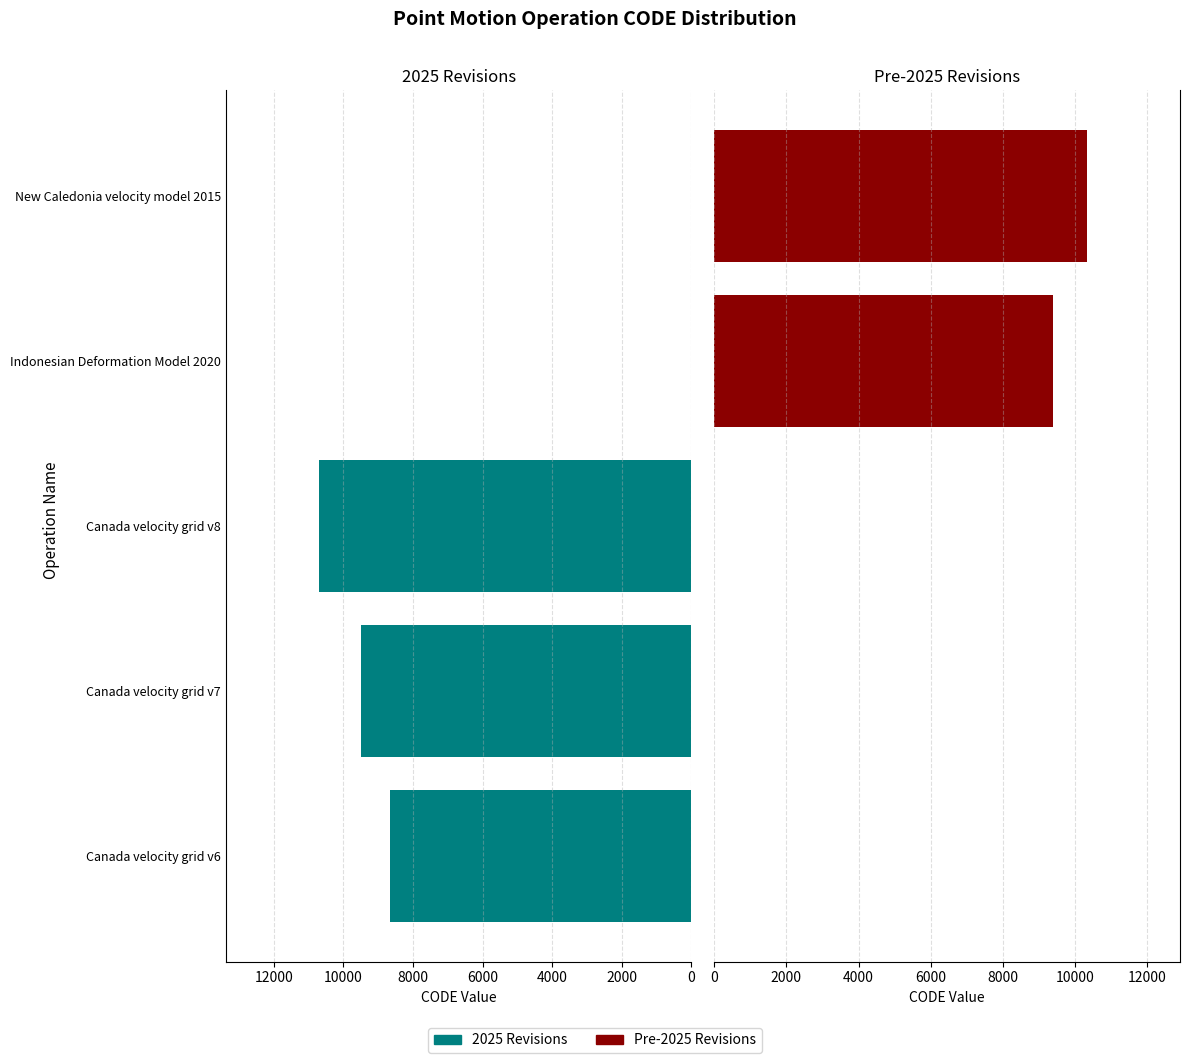

Does the chart contain any negative values?

No